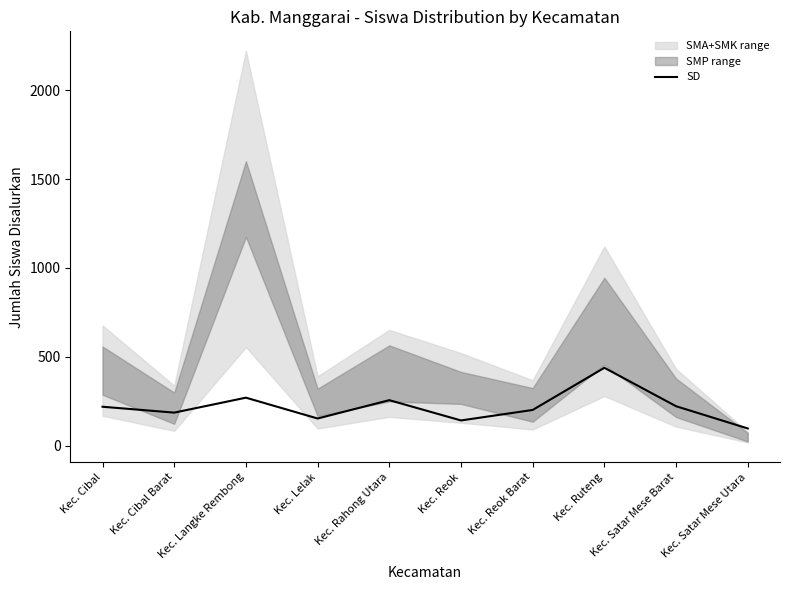

True or false: the data shows 60 at Kec. Satar Mese Utara.

False